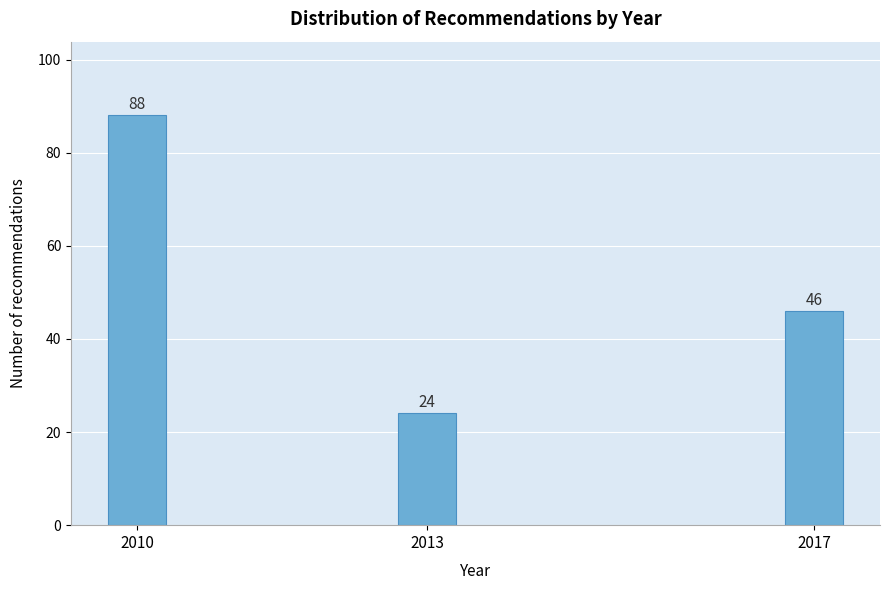

Reading left to right, list all the values displayed in this chart.

88	24	46